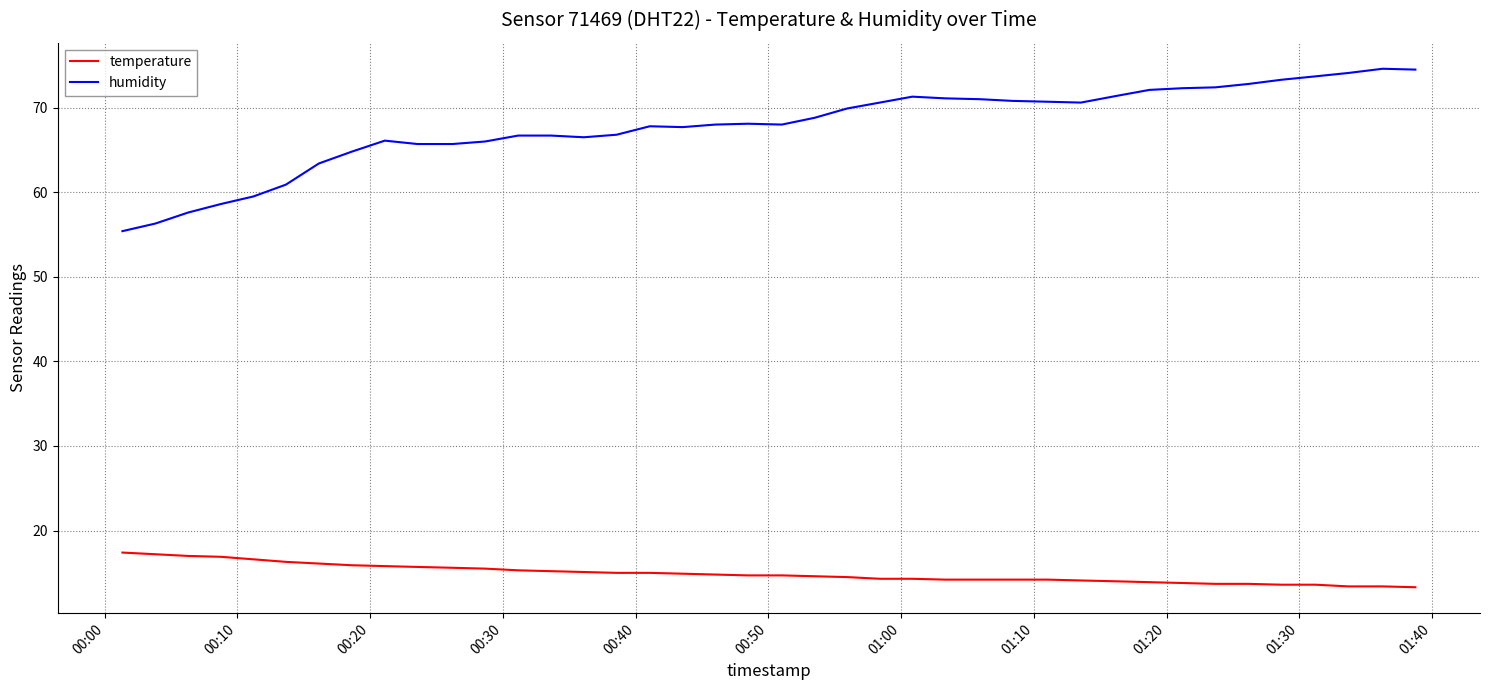

Rank the series by their average value, from lowest to highest.

temperature, humidity